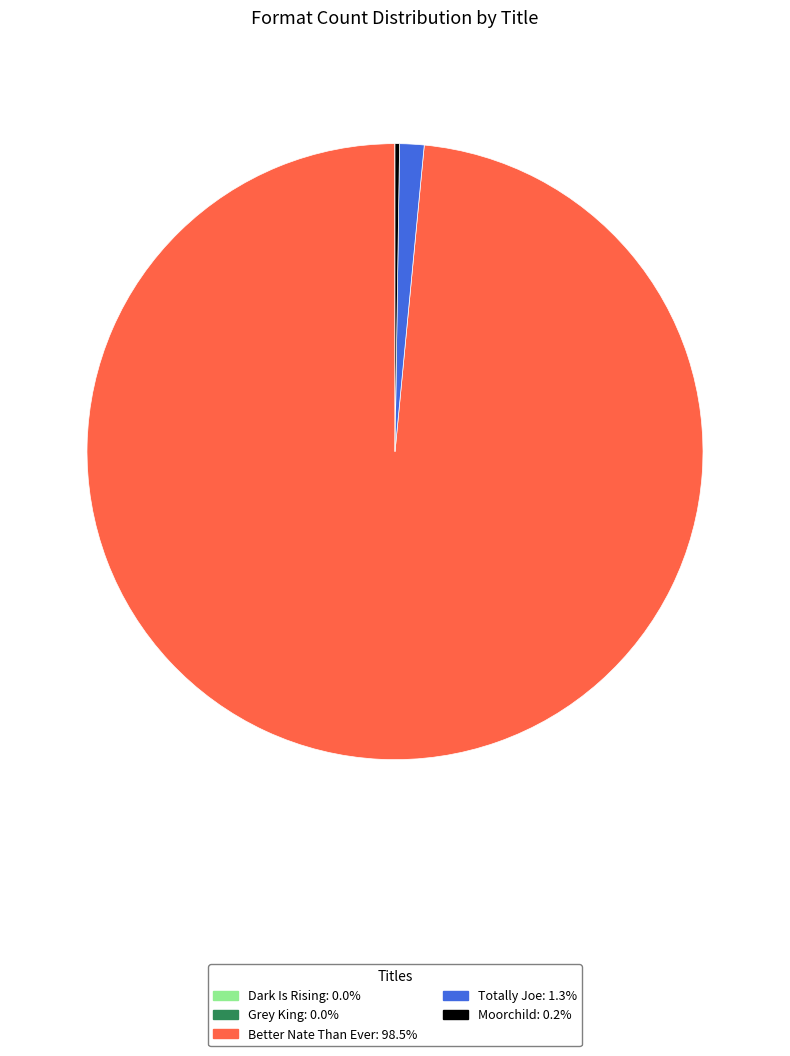

Between Totally Joe and Better Nate Than Ever, which is larger?

Better Nate Than Ever